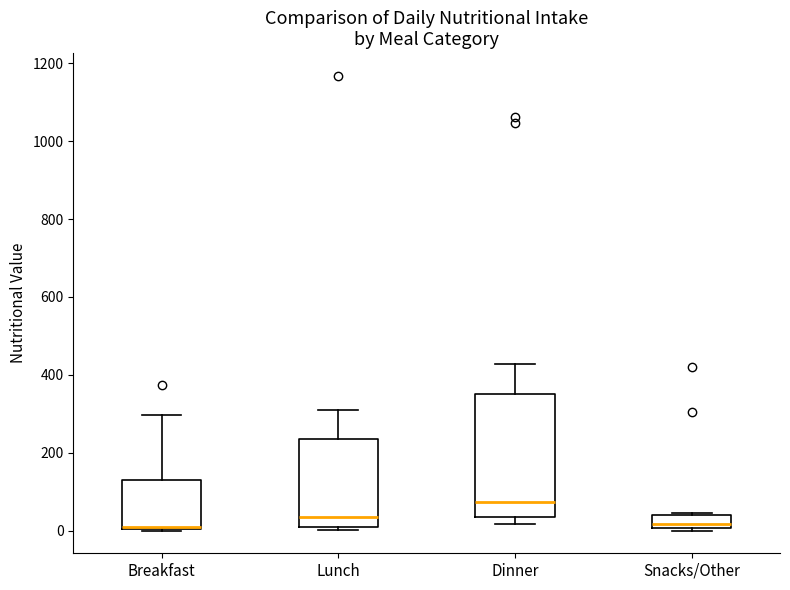

Reading left to right, transcribe this box plot: for each box, give where its median line is, the range the box spans, and where its two whiskers end, as read against the y-axis. The values are not printed on the chart, so give them approximately, as read against the axis.

Breakfast: median 0 (drawn on the box's lower edge), box 0 to 140, whiskers 0 to 300
Lunch: median 40, box 0 to 240, whiskers 0 (just below the box's lower edge) to 300
Dinner: median 80, box 40 to 360, whiskers 20 to 420
Snacks/Other: median 20, box 0 to 40, whiskers 0 (just below the box's lower edge) to 40